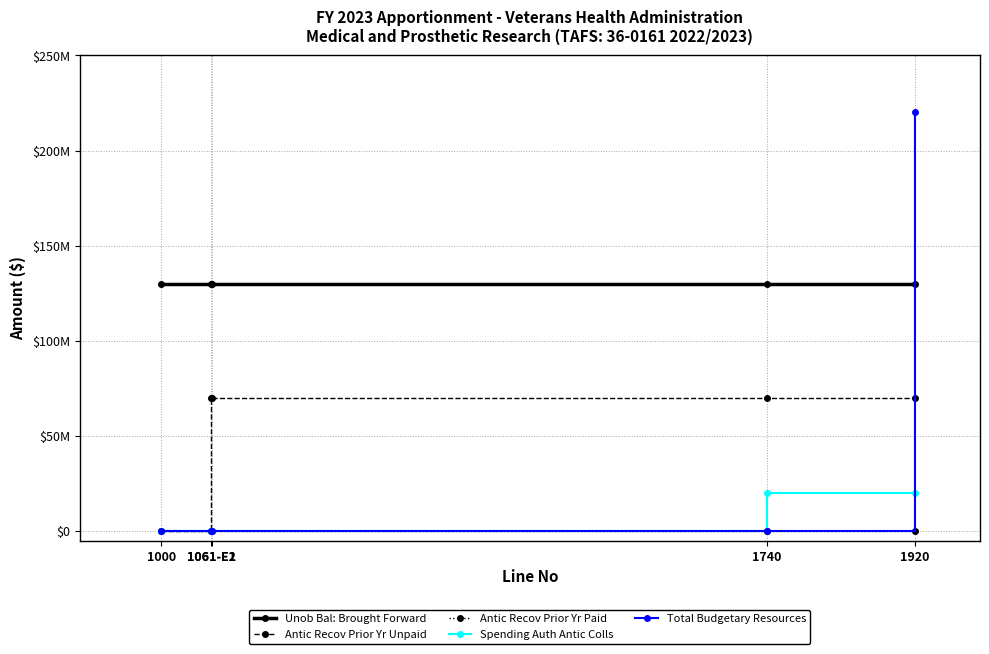

Is it true that Spending Auth Antic Colls equals 20000000 at 1740?

True